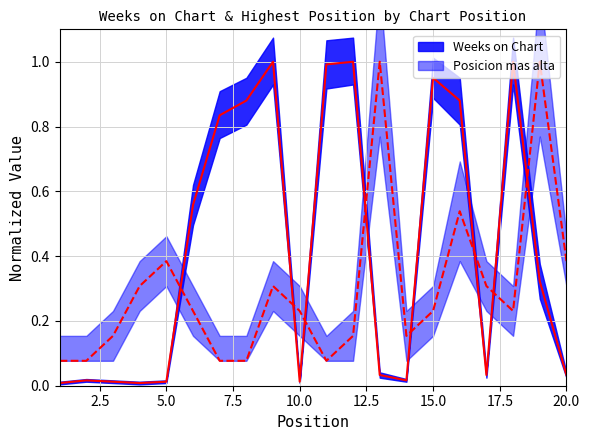

What is the difference between the Weeks on Chart values at 7 and 14?

0.8